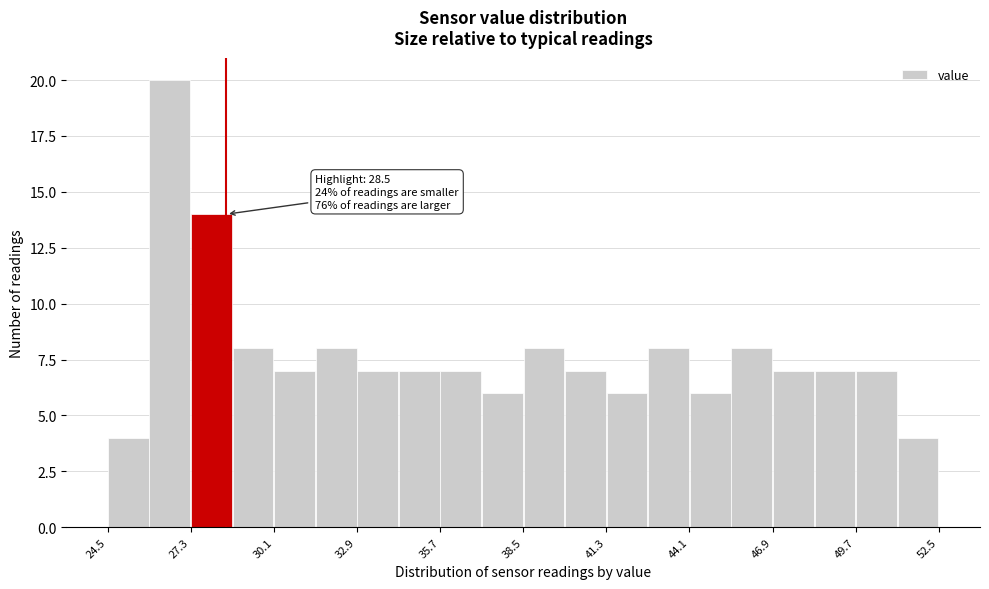

Around what value on the x-axis is the tallest bar? Give the approximate position of its centre, as read against the axis.

26.5